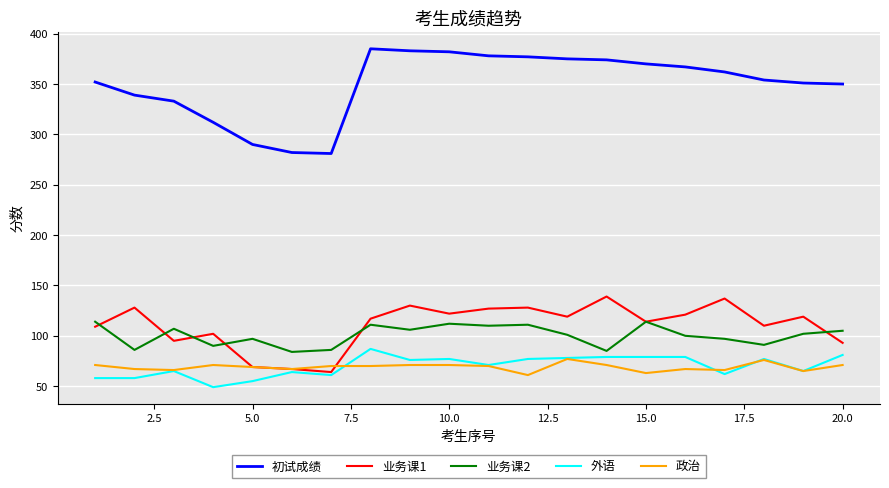

True or false: 外语 and 初试成绩 intersect in this chart.

False